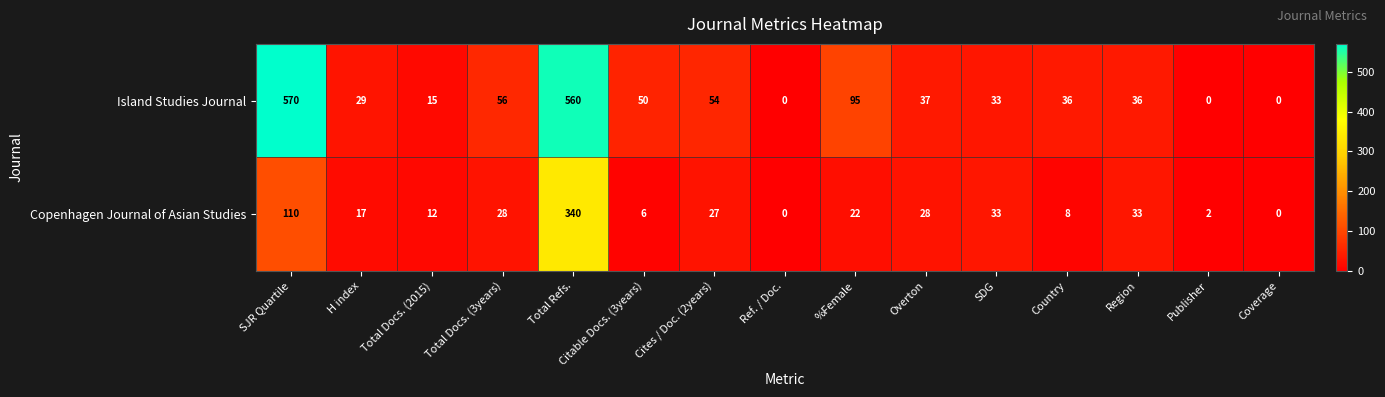

Is it true that Copenhagen Journal of Asian Studies equals 8 at Country?

True